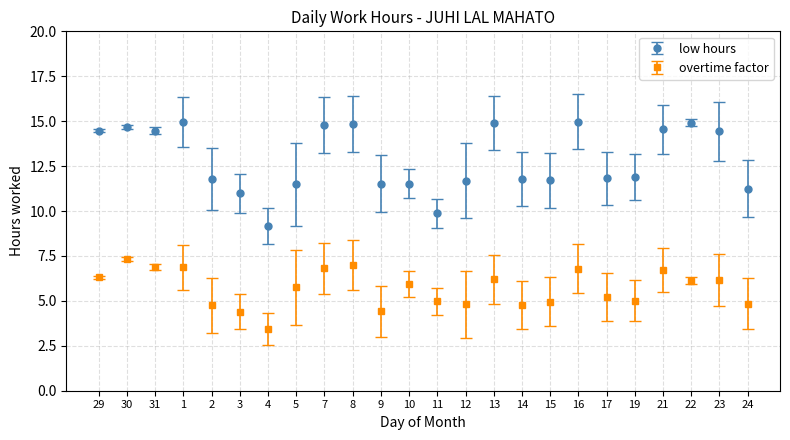

Between 29 and 5, which series saw the biggest shift?

low hours